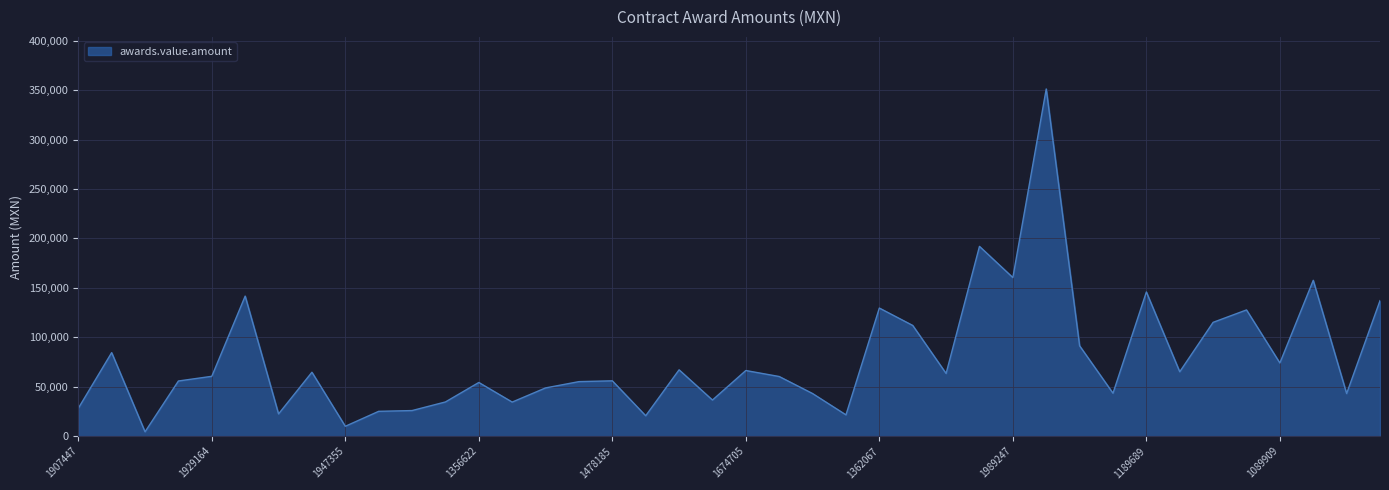

What is the maximum value shown in the chart?

351240.0